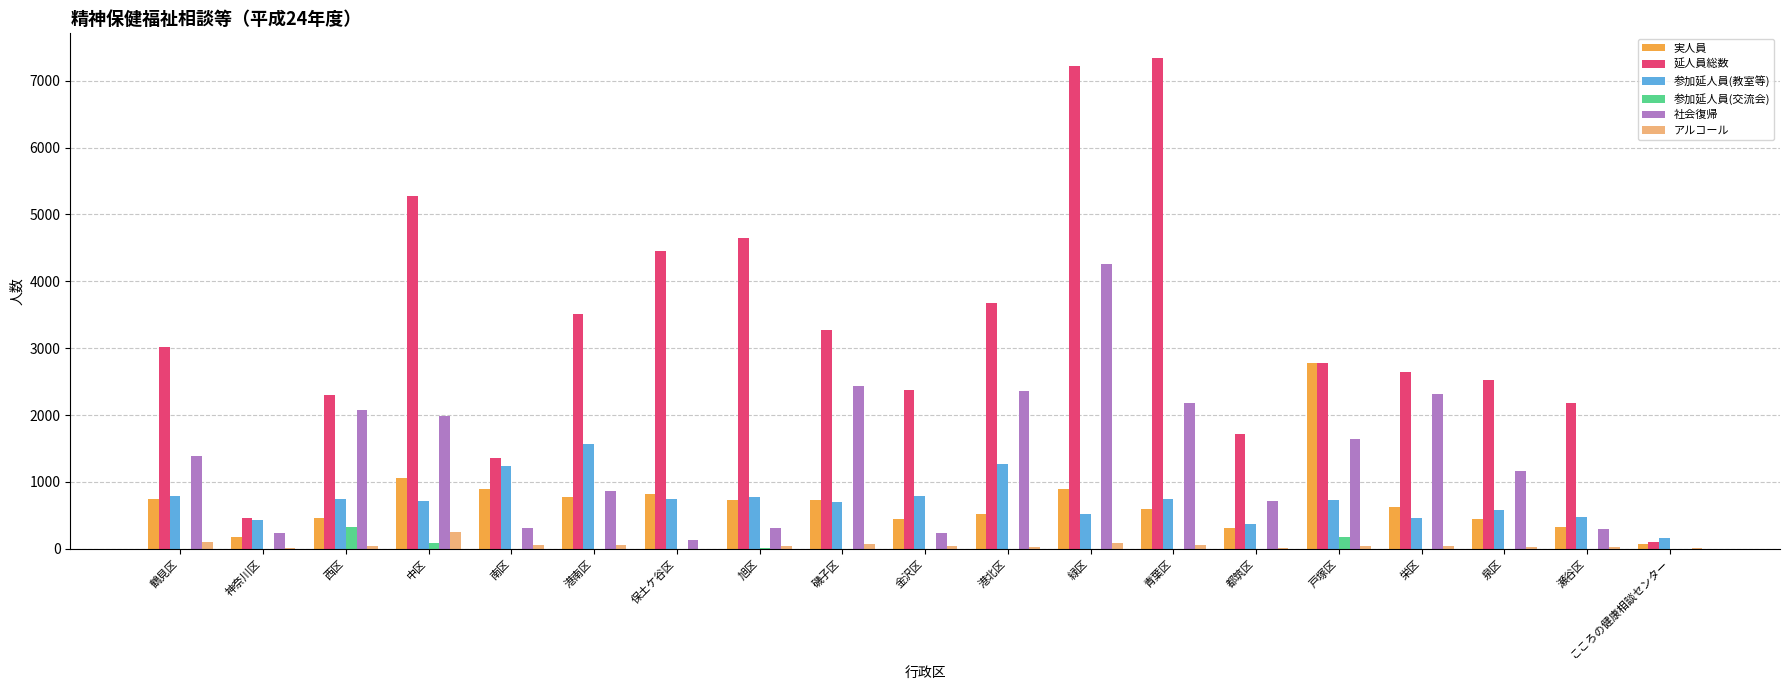

What are all the series names shown in the legend?

実人員, 延人員総数, 参加延人員(教室等), 参加延人員(交流会), 社会復帰, アルコール